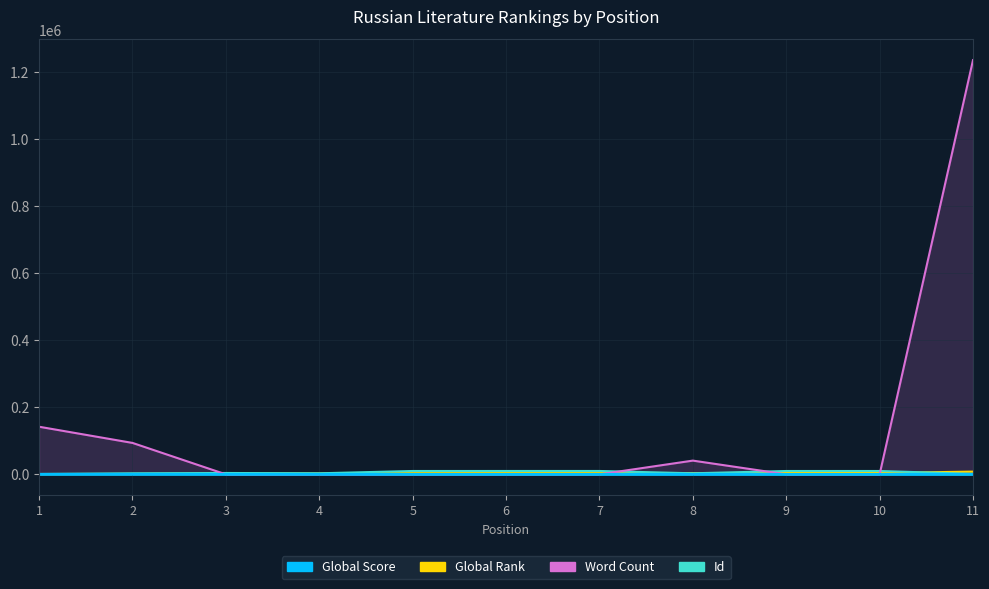

Rank the series at 10 from lowest to highest value.

Word Count, Global Score, Global Rank, Id